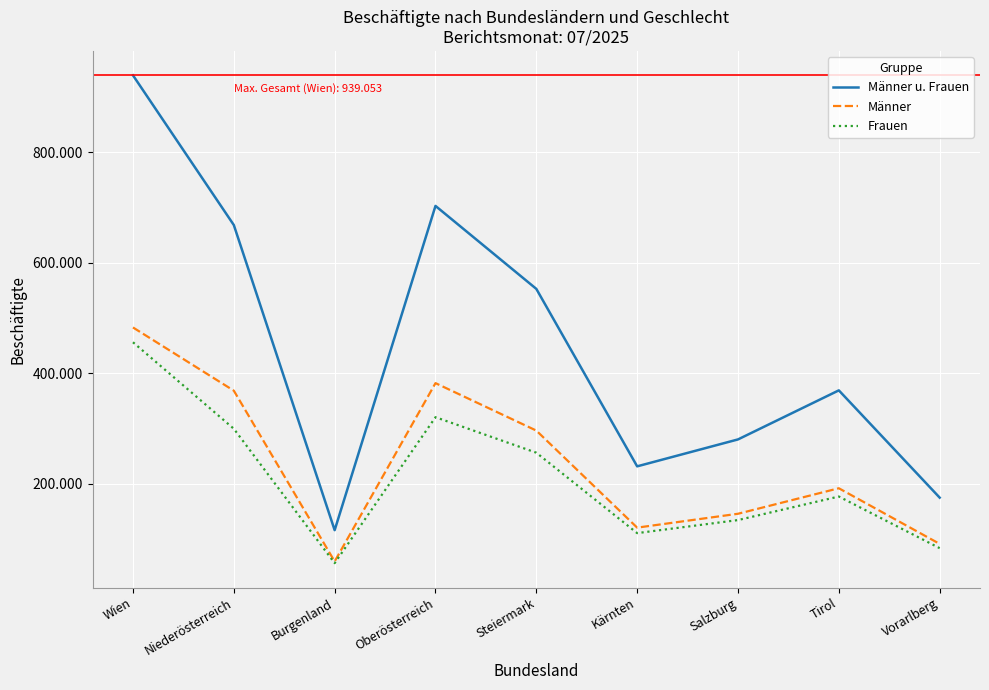

What are all the series names shown in the legend?

Männer u. Frauen, Männer, Frauen